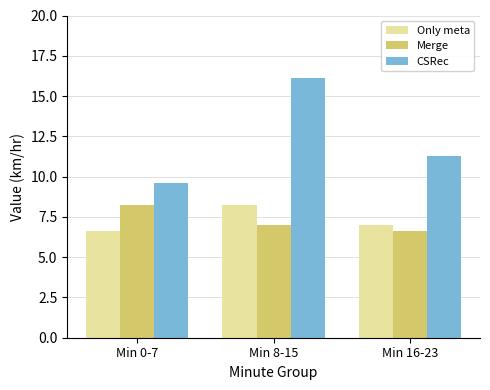

What is the sum of all CSRec values?

37.0